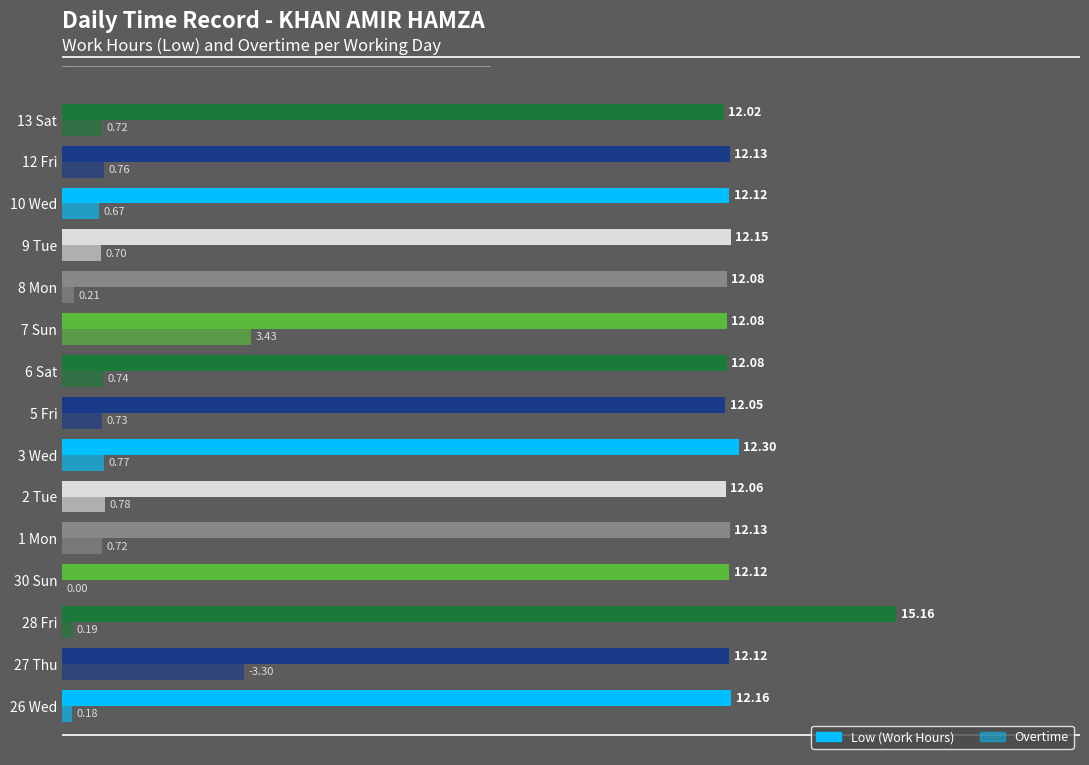

Count the number of categories in the chart.

15